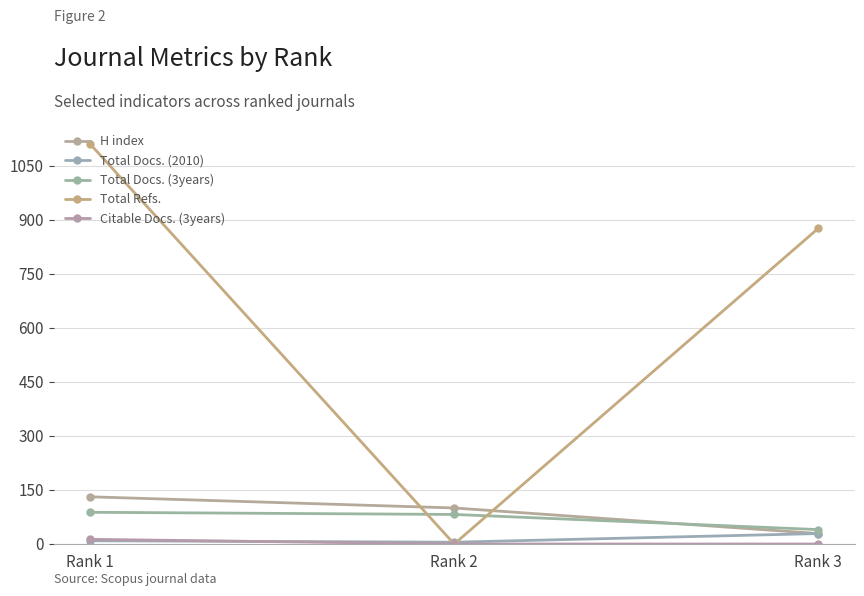

Is the value of Citable Docs. (3years) at Rank 2 greater than the value of Total Docs. (2010) at Rank 1?

No